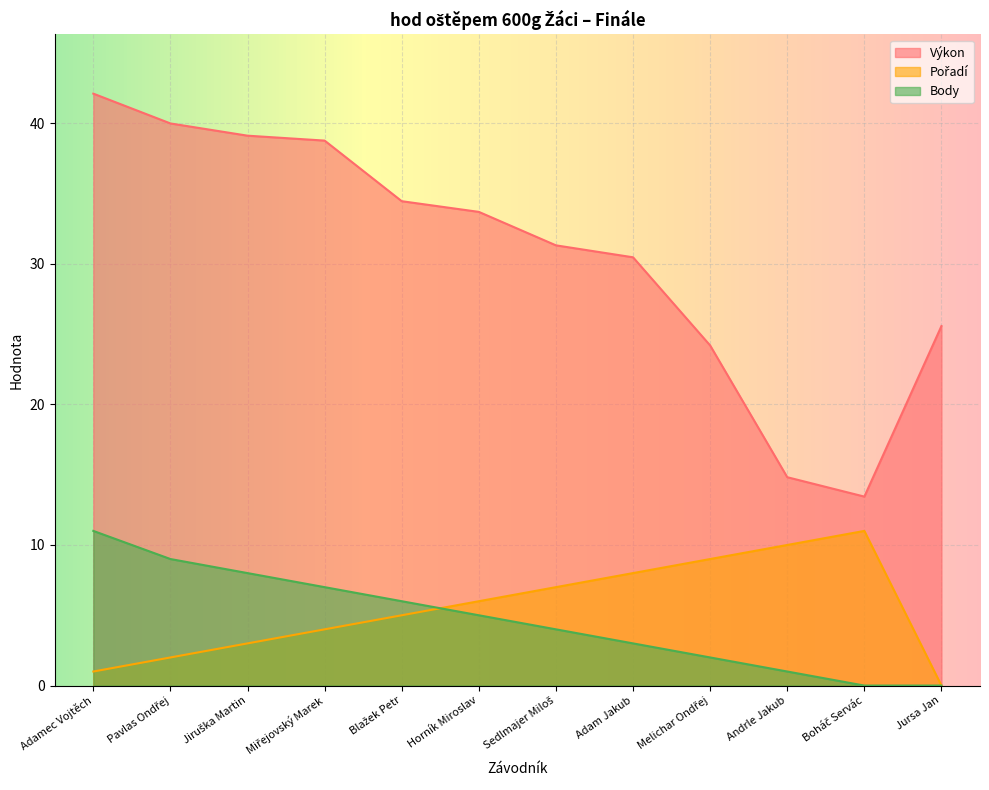

At Horník Miroslav, list the series in order from largest to smallest.

Výkon, Pořadí, Body